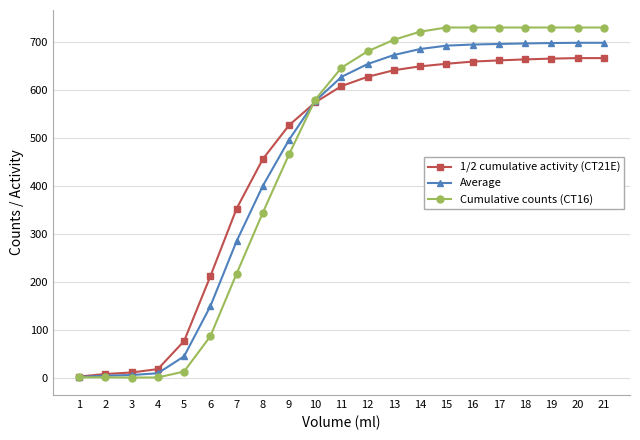

True or false: Cumulative counts (CT16) and Average cross at least once.

True